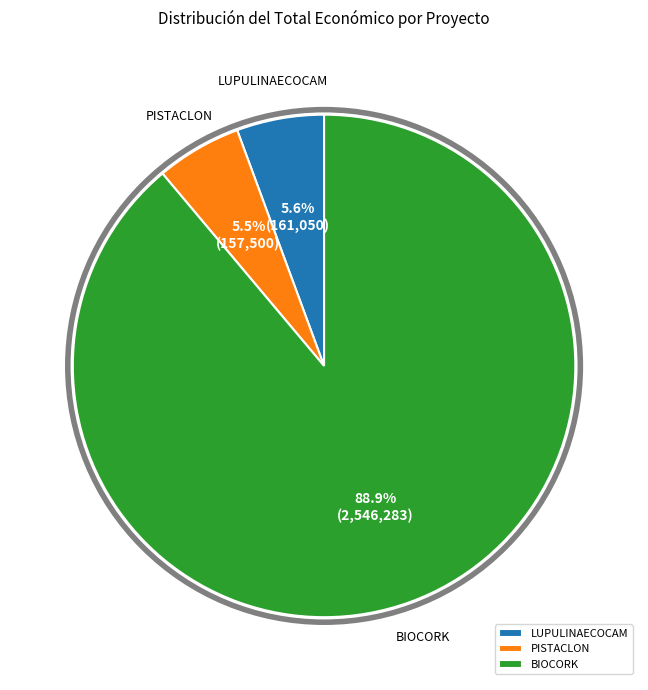

Count the number of slices in the pie.

3